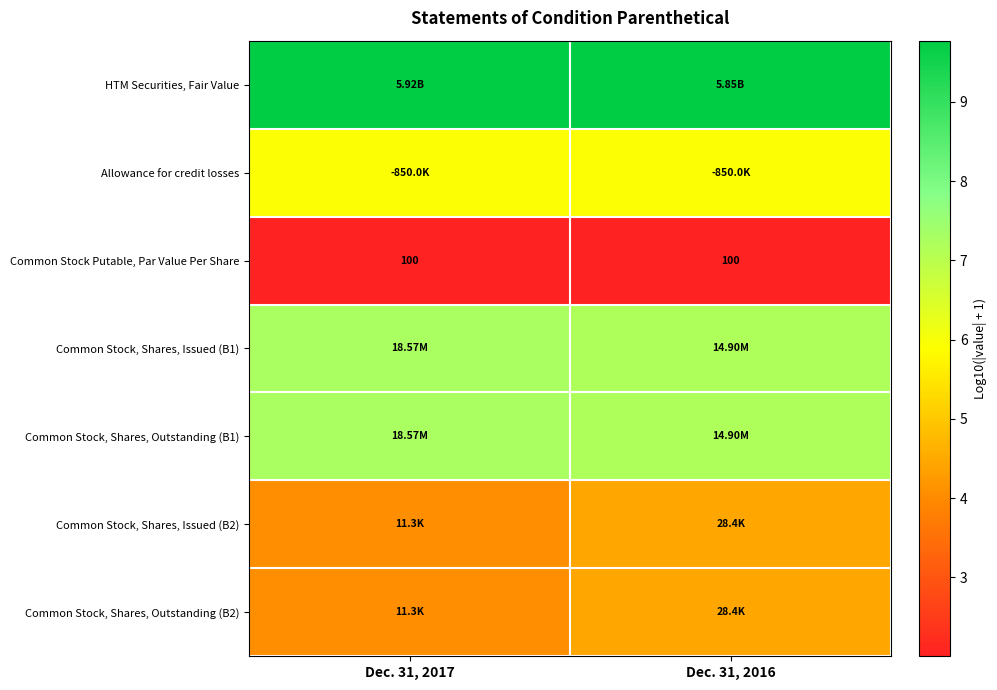

Between Dec. 31, 2016 and Dec. 31, 2017, which is larger?

Dec. 31, 2017